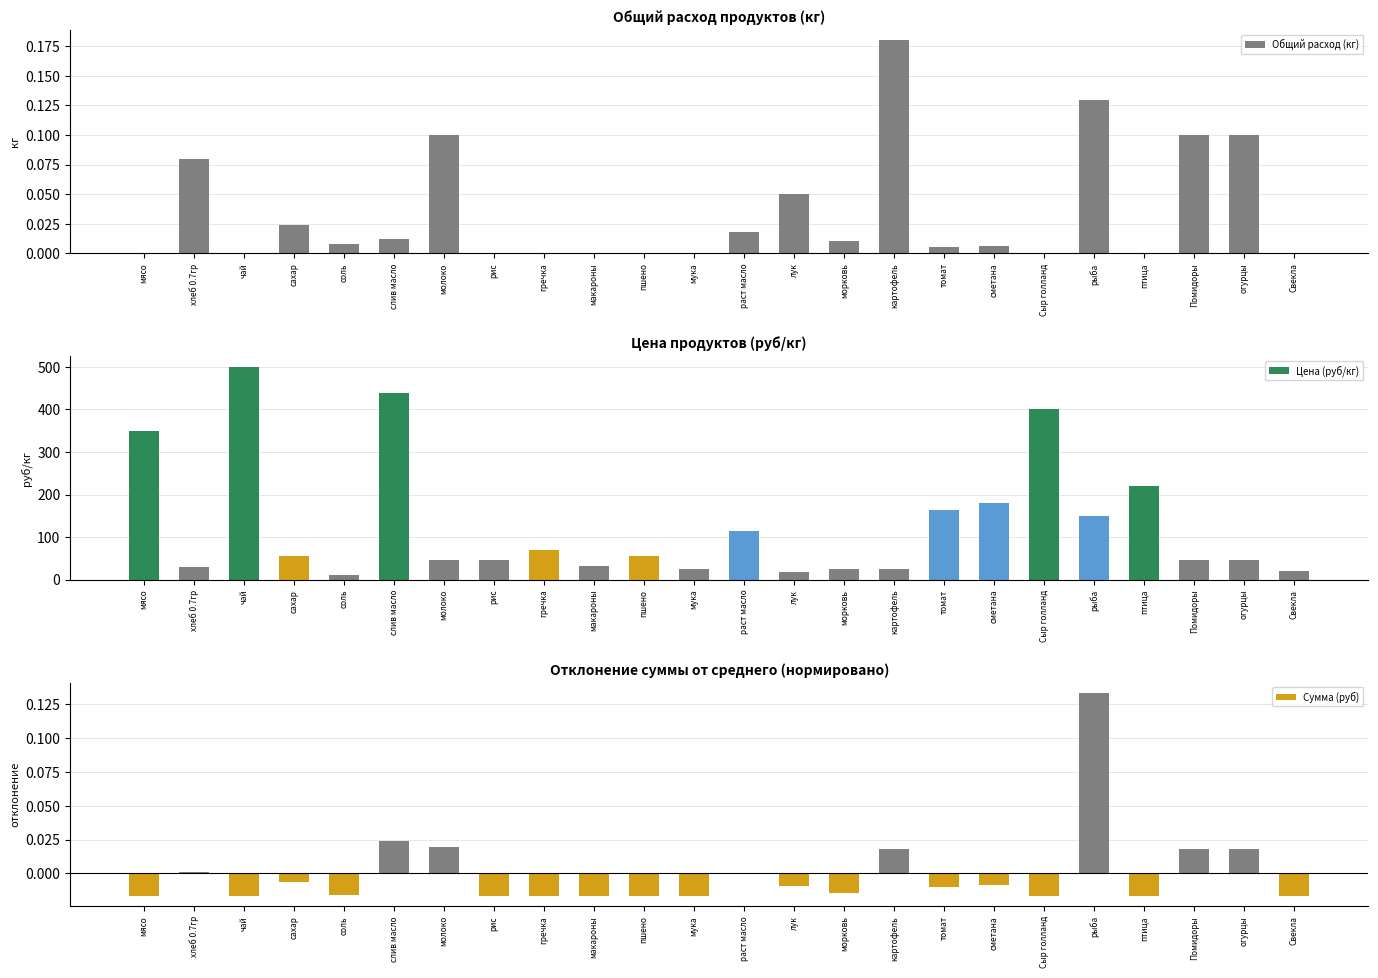

What is the difference between the second highest and second lowest values?

0.1